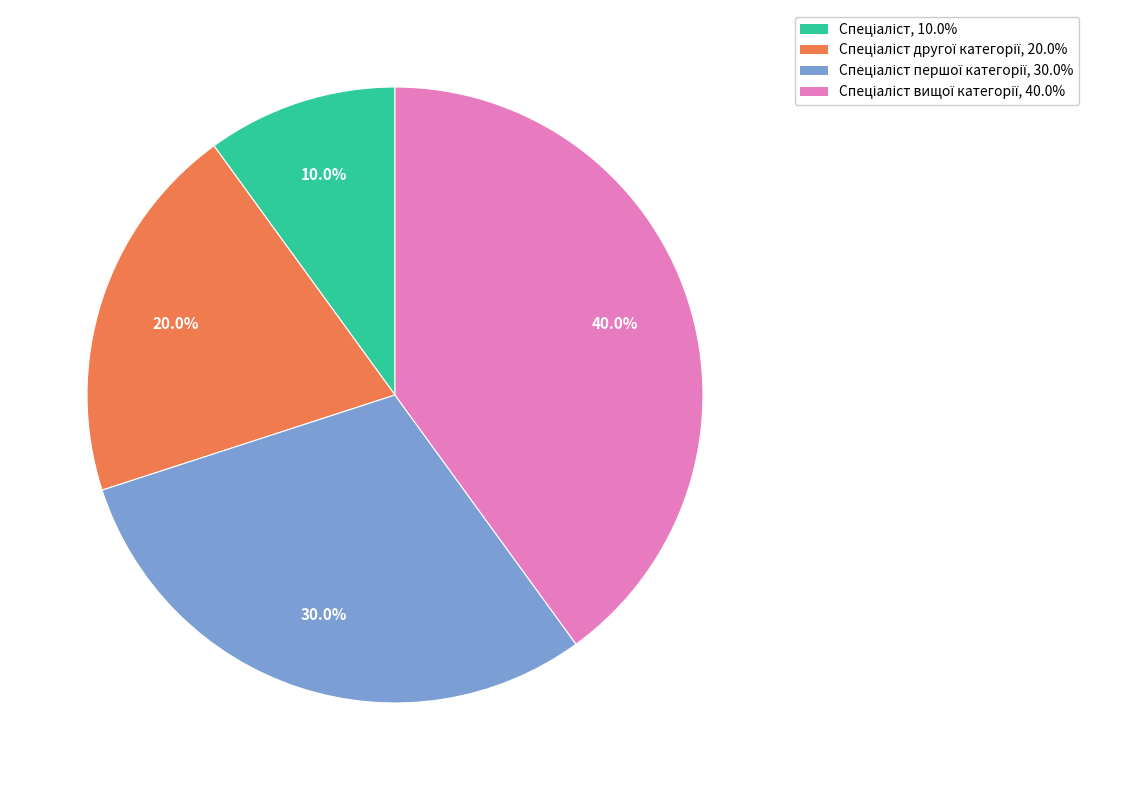

Does any single category account for the majority?

No